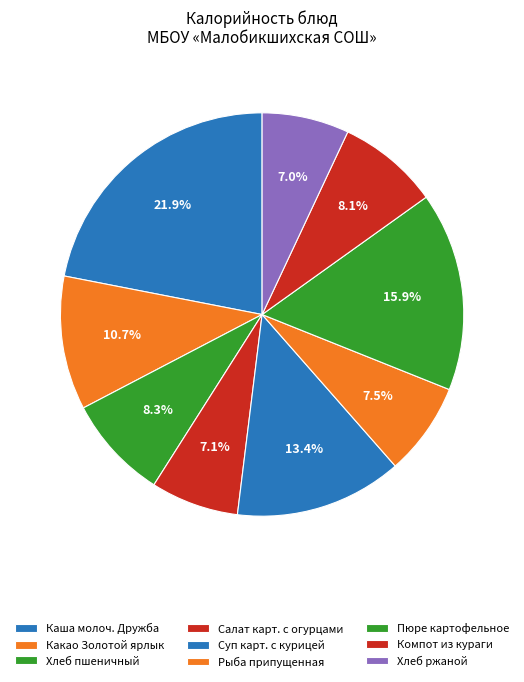

Is Суп карт. с курицей the majority of the pie?

No